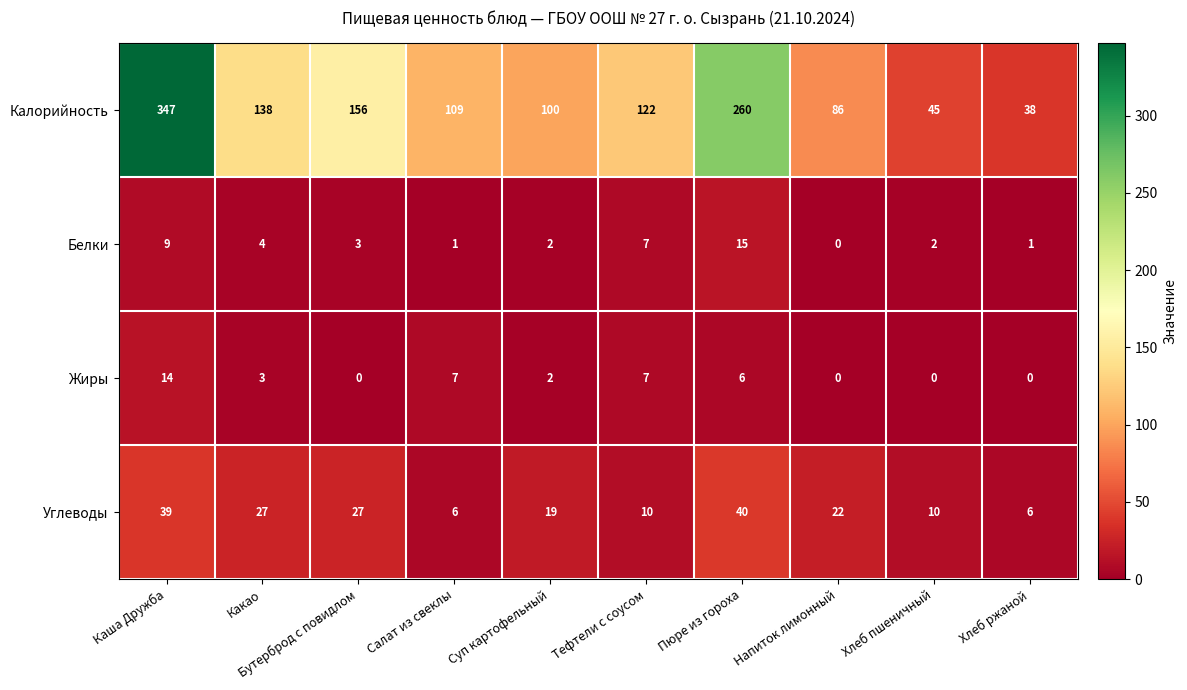

Is it true that Жиры equals 10 at Салат из свеклы?

False